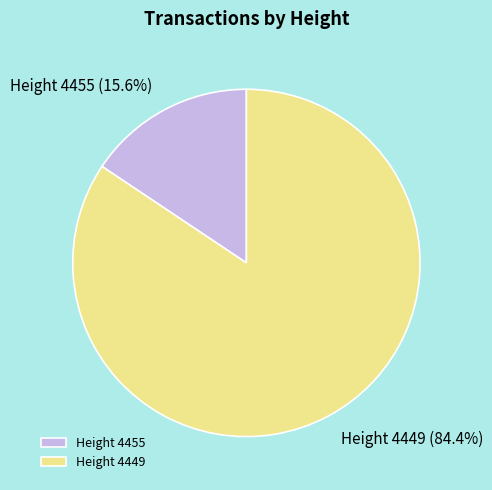

Count the number of slices in the pie.

2